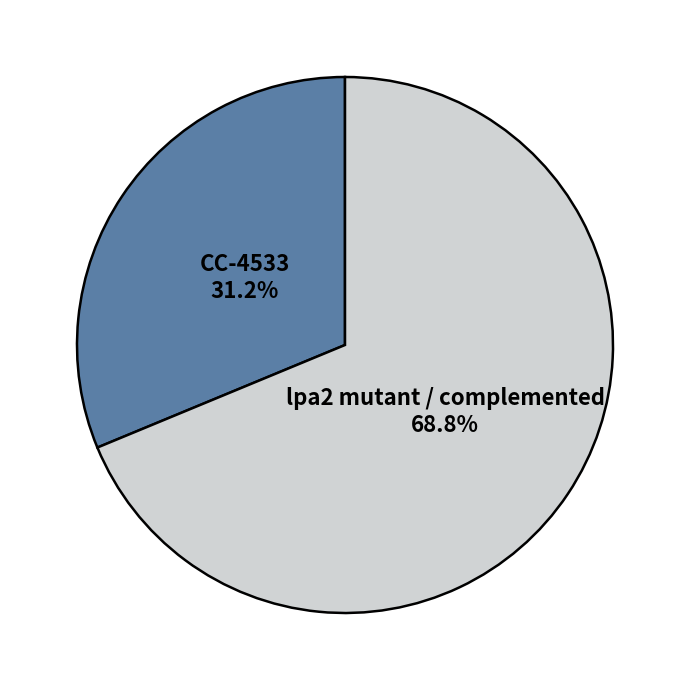

Does any single category account for the majority?

Yes